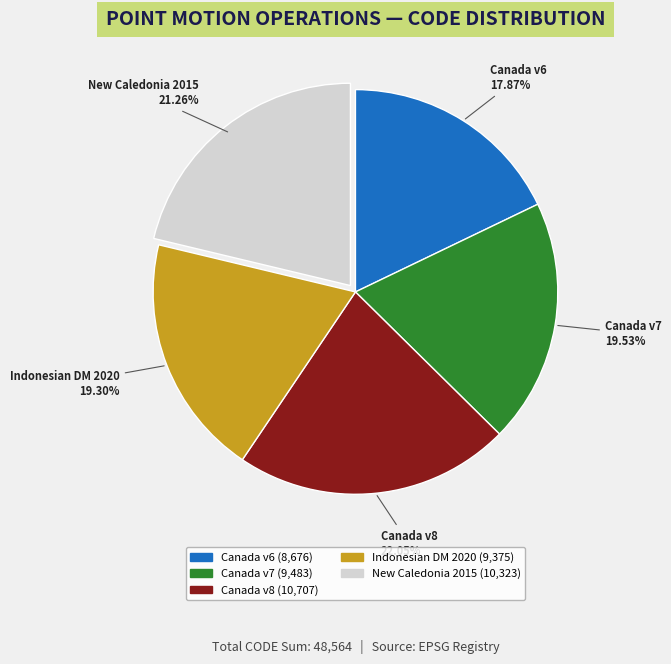

What is the ratio of the value at Canada v6 to the value at New Caledonia 2015?

0.8